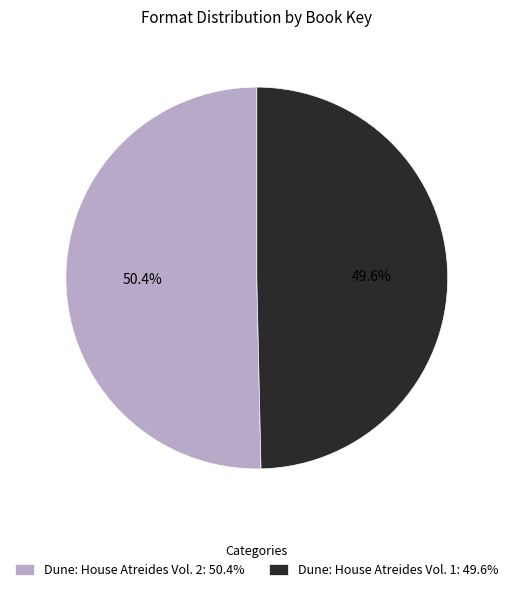

Which category has the biggest portion of the pie?

Dune: House Atreides Vol. 2